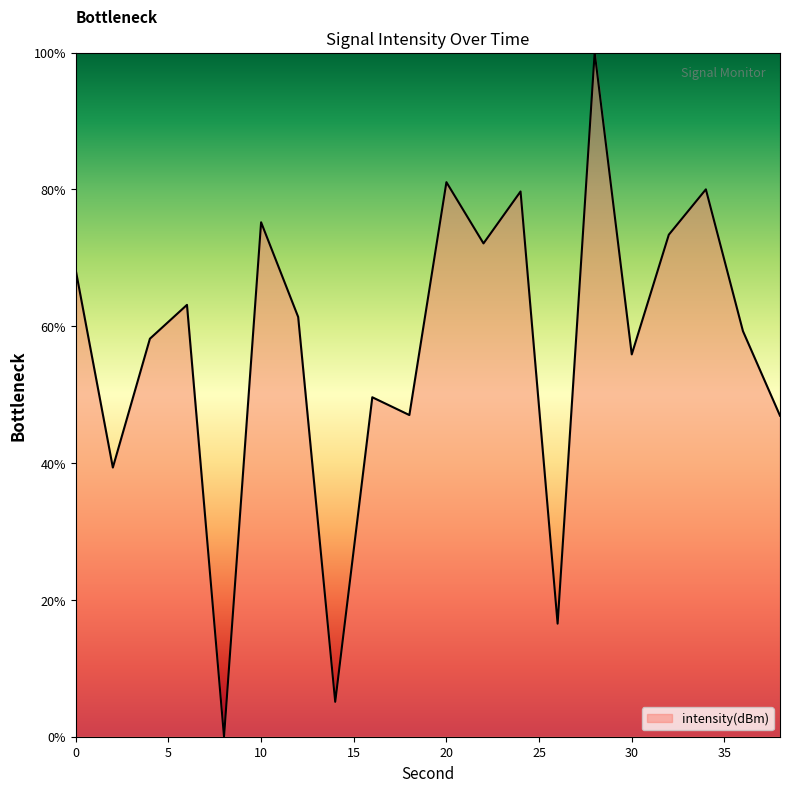

What is the difference between the maximum and minimum values?

100.0